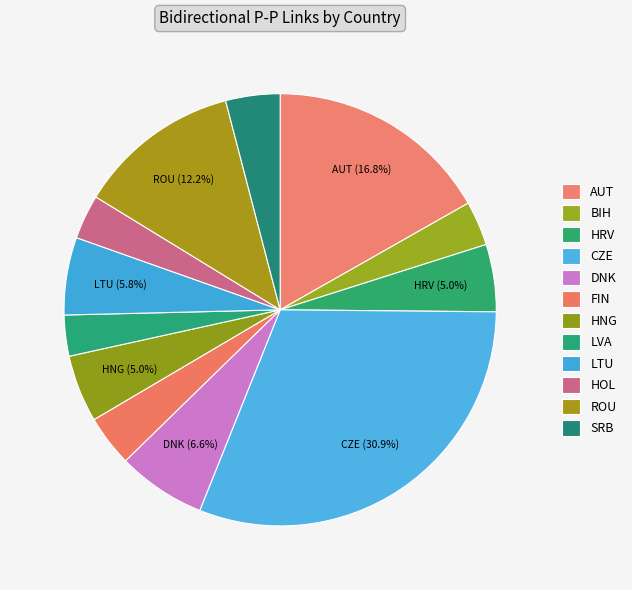

Does HRV account for over 50% of the chart?

No